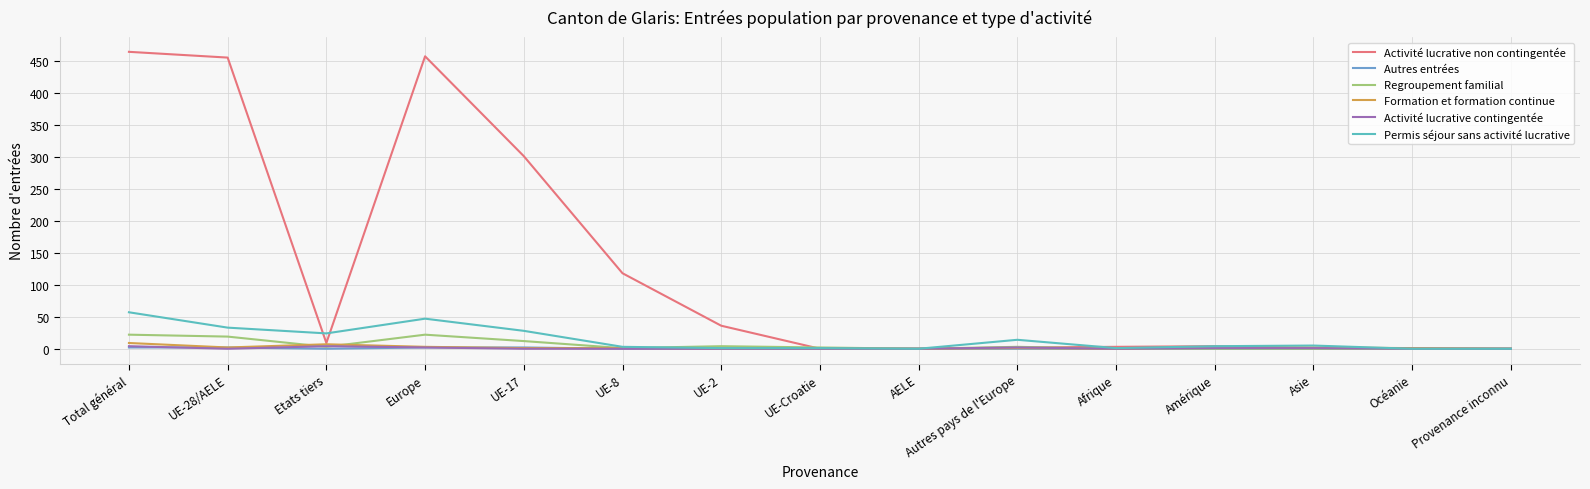

How many Autres entrées values are between 0 and 2?

15